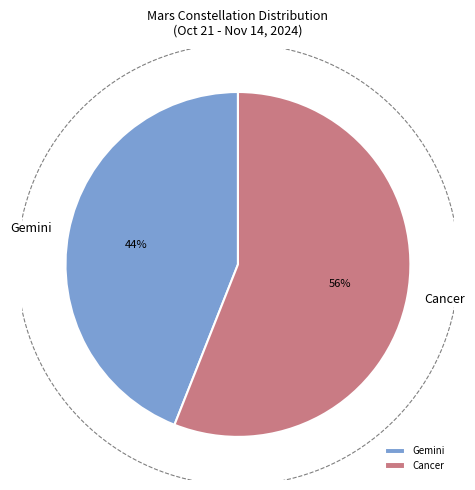

True or false: Gemini accounts for 44% of the total.

True